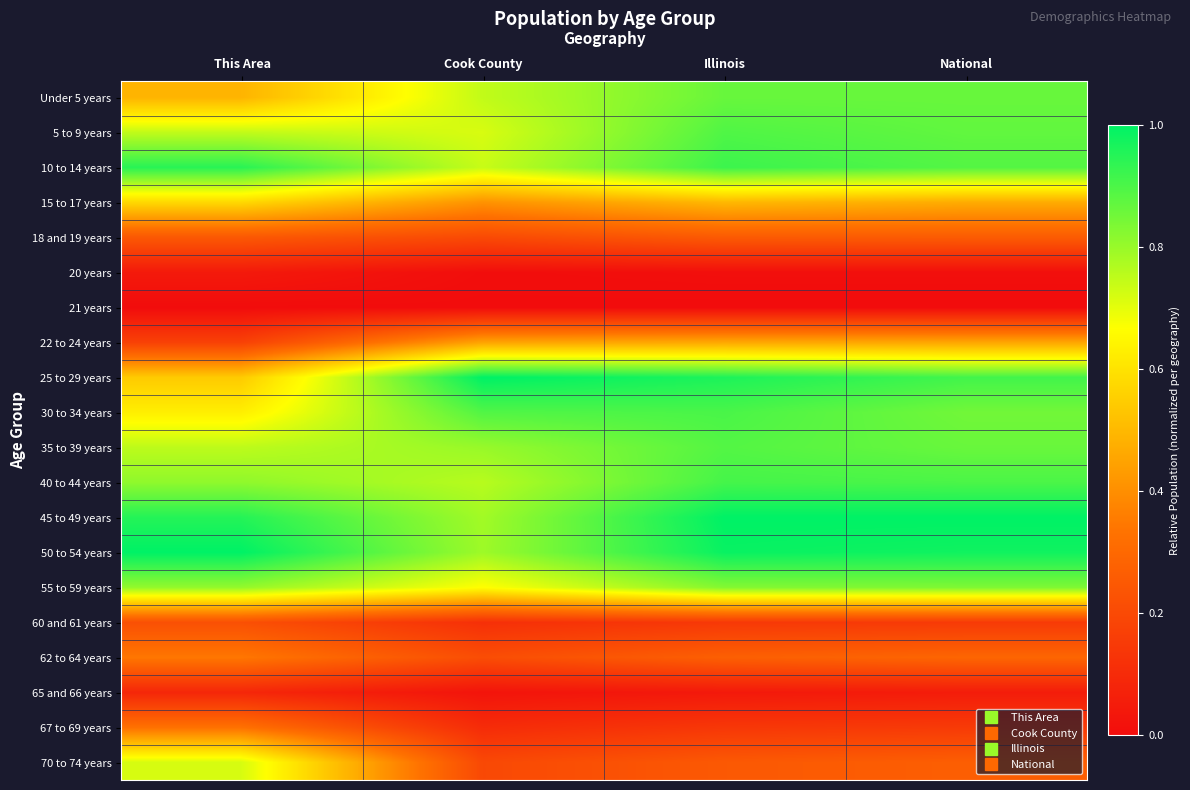

Reading left to right, transcribe all the data shown in this chart.

Under 5 years: This Area=0.5	Cook County=0.7	Illinois=0.9	National=0.9
5 to 9 years: This Area=0.7	Cook County=0.7	Illinois=0.9	National=0.9
10 to 14 years: This Area=0.9	Cook County=0.7	Illinois=0.9	National=0.9
15 to 17 years: This Area=0.6	Cook County=0.4	Illinois=0.5	National=0.5
18 and 19 years: This Area=0.2	Cook County=0.2	Illinois=0.3	National=0.3
20 years: This Area=0.0	Cook County=0.0	Illinois=0.0	National=0.0
21 years: This Area=0.0	Cook County=0.0	Illinois=0.0	National=0.0
22 to 24 years: This Area=0.2	Cook County=0.5	Illinois=0.5	National=0.5
25 to 29 years: This Area=0.5	Cook County=1.0	Illinois=1.0	National=0.9
30 to 34 years: This Area=0.6	Cook County=0.9	Illinois=0.9	National=0.9
35 to 39 years: This Area=0.8	Cook County=0.8	Illinois=0.9	National=0.9
40 to 44 years: This Area=0.8	Cook County=0.8	Illinois=0.9	National=0.9
45 to 49 years: This Area=1.0	Cook County=0.8	Illinois=1.0	National=1.0
50 to 54 years: This Area=1.0	Cook County=0.8	Illinois=1.0	National=1.0
55 to 59 years: This Area=0.8	Cook County=0.7	Illinois=0.8	National=0.8
60 and 61 years: This Area=0.2	Cook County=0.1	Illinois=0.1	National=0.2
62 to 64 years: This Area=0.3	Cook County=0.2	Illinois=0.3	National=0.3
65 and 66 years: This Area=0.1	Cook County=0.0	Illinois=0.0	National=0.1
67 to 69 years: This Area=0.3	Cook County=0.1	Illinois=0.1	National=0.2
70 to 74 years: This Area=0.7	Cook County=0.2	Illinois=0.2	National=0.3